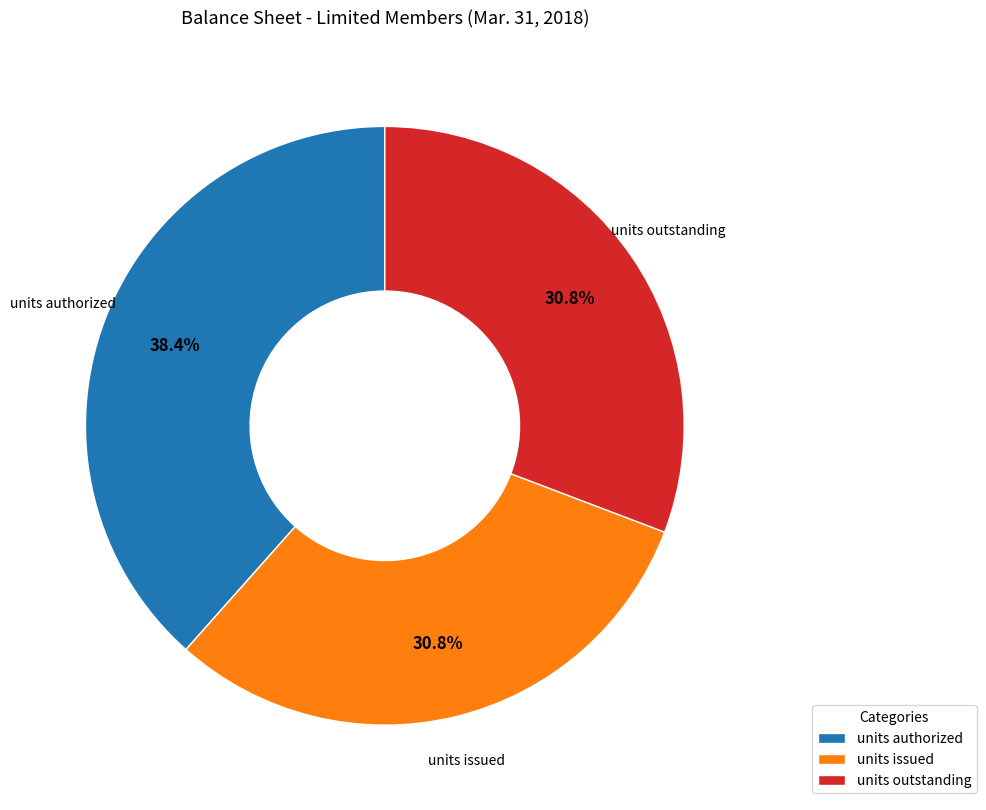

To the nearest percent, what portion does units outstanding represent?

31%